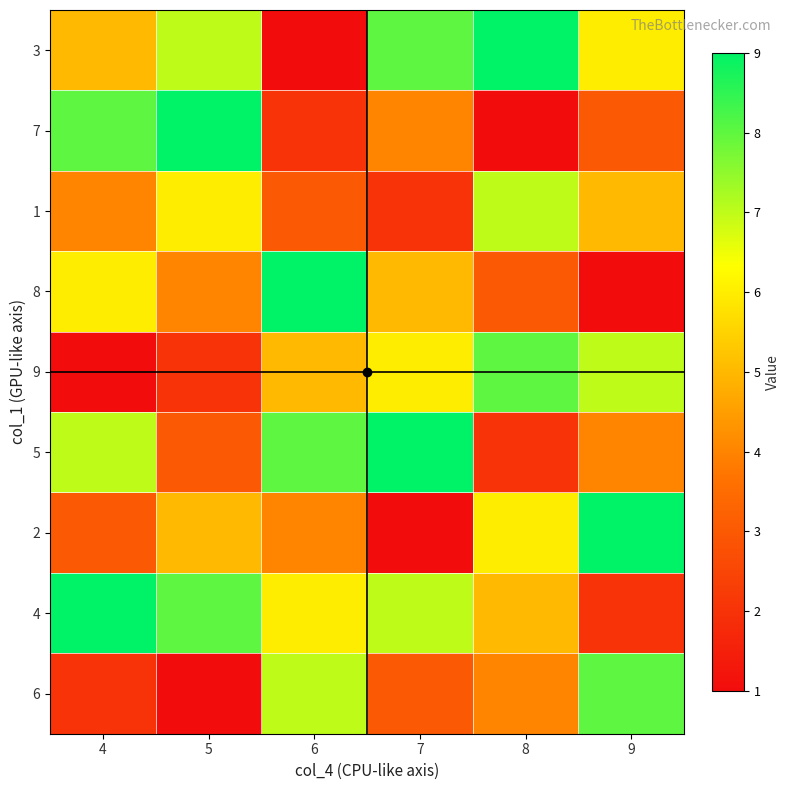

Reading left to right, list all the values displayed in this chart.

3: 4=5	5=7	6=1	7=8	8=9	9=6
7: 4=8	5=9	6=2	7=4	8=1	9=3
1: 4=4	5=6	6=3	7=2	8=7	9=5
8: 4=6	5=4	6=9	7=5	8=3	9=1
9: 4=1	5=2	6=5	7=6	8=8	9=7
5: 4=7	5=3	6=8	7=9	8=2	9=4
2: 4=3	5=5	6=4	7=1	8=6	9=9
4: 4=9	5=8	6=6	7=7	8=5	9=2
6: 4=2	5=1	6=7	7=3	8=4	9=8